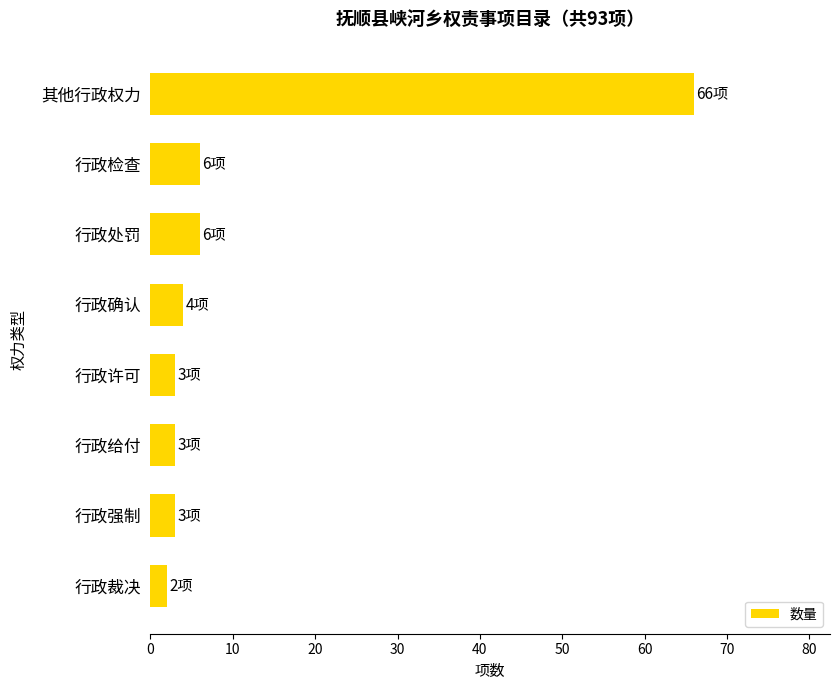

The chart shows a value of 7 at 行政确认. True or false?

False